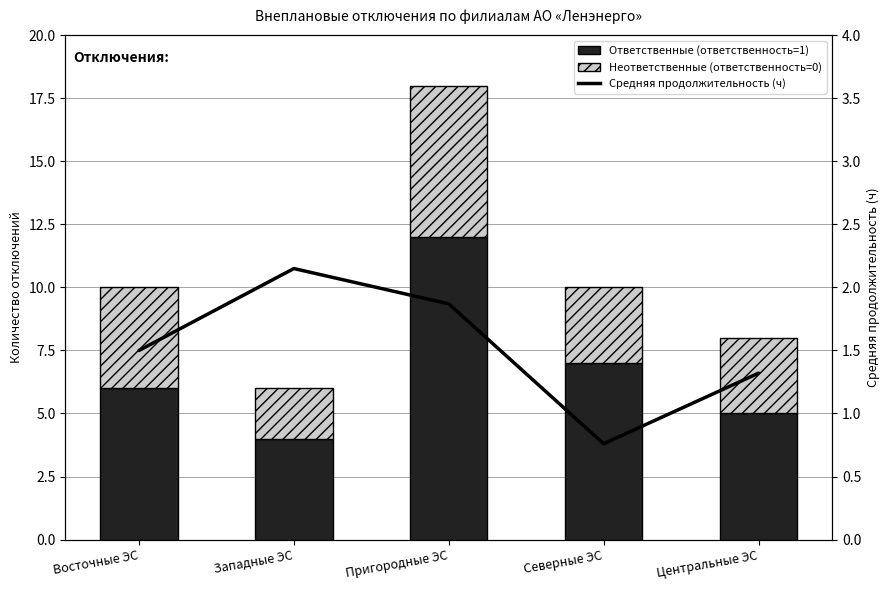

Which series has the largest range (max minus min)?

Ответственные (ответственность=1)